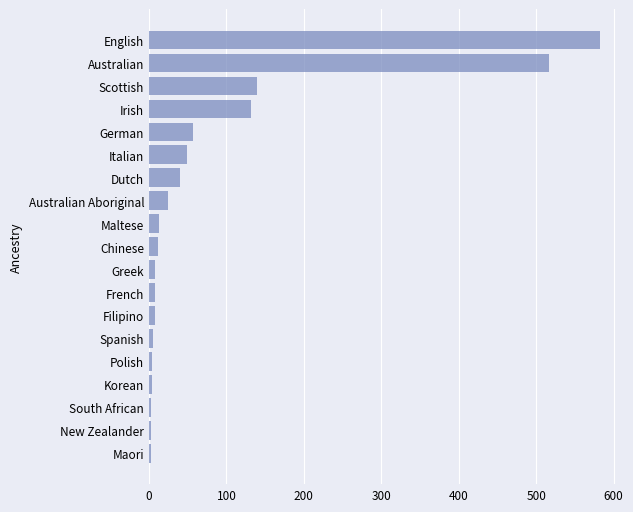

True or false: the data shows 40 at Dutch.

True